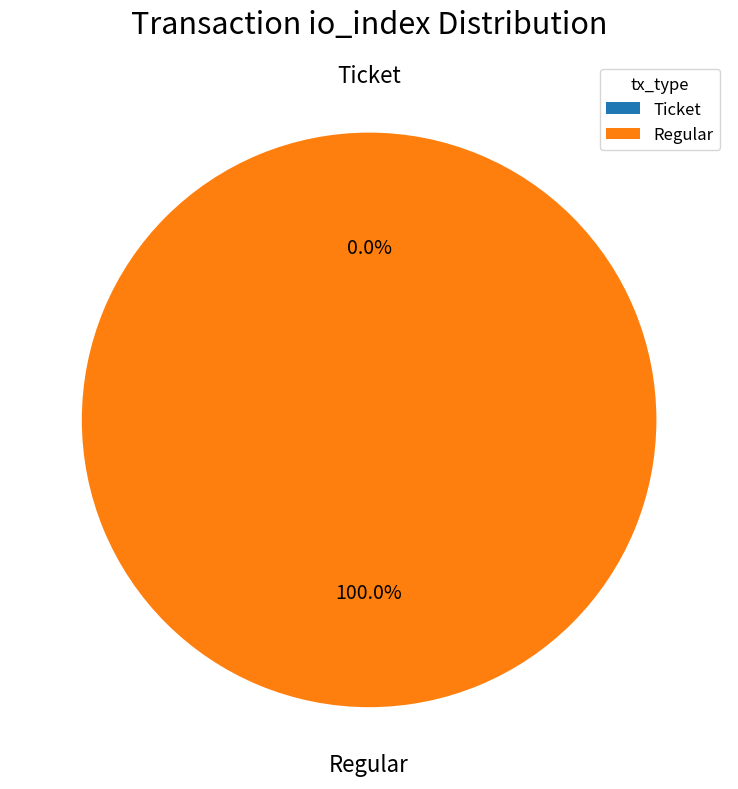

How many segments does this pie chart have?

2